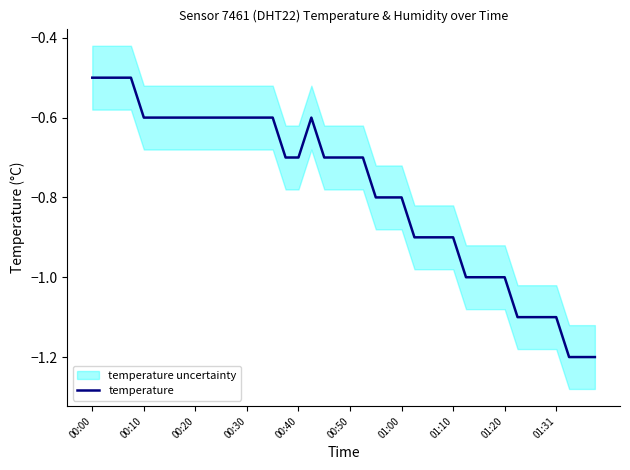

How many lines are shown in the chart?

1